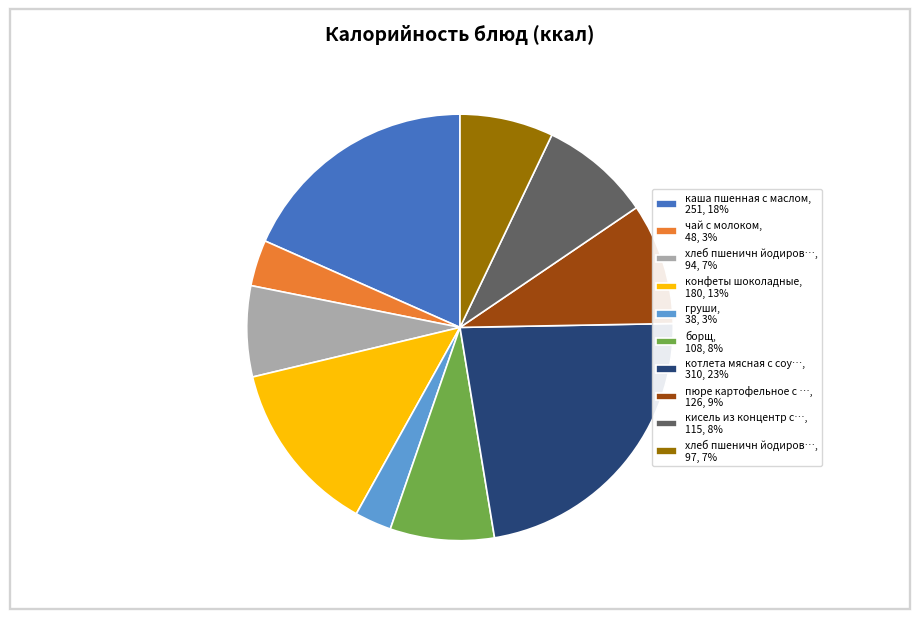

The котлета мясная с соу…, 310, 23% slice represents 12% of the pie. True or false?

False